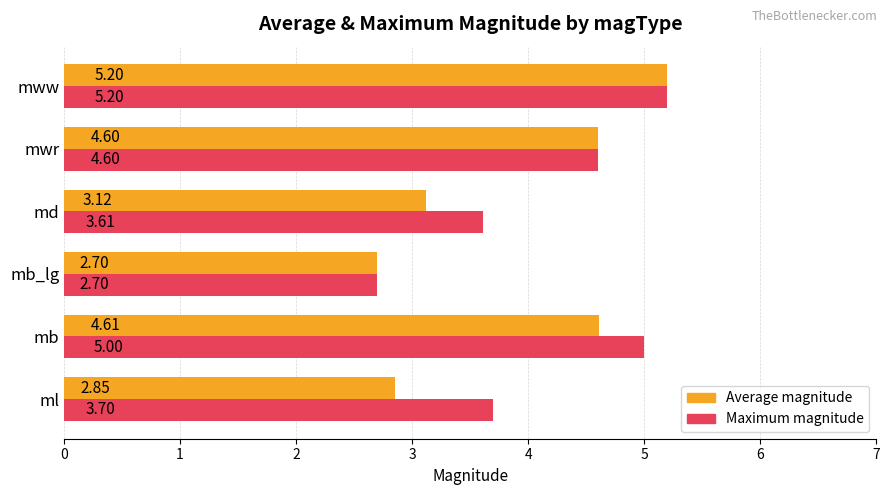

At which label is Maximum magnitude closest to 3?

mb_lg